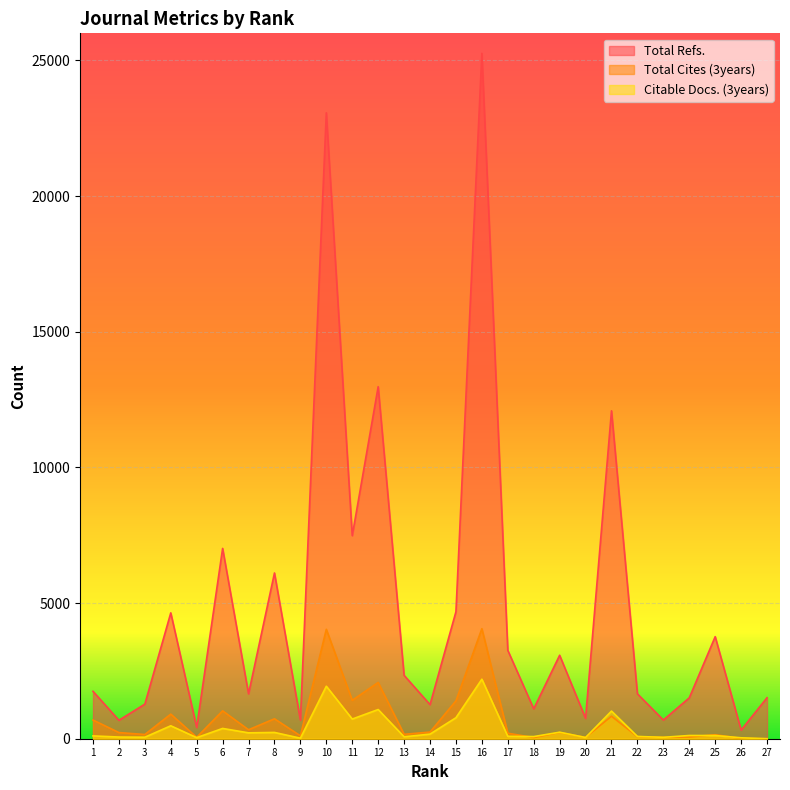

Reading left to right, transcribe all the data shown in this chart.

Total Refs.: 1747	680	1275	4639	417	7015	1655	6109	685	23070	7485	12976	2336	1256	4681	25263	3258	1102	3076	753	12087	1654	690	1507	3762	319	1512
Total Cites (3years): 689	227	156	907	53	1028	331	735	108	4033	1416	2074	163	246	1397	4056	203	44	230	50	829	76	52	64	147	13	0
Citable Docs. (3years): 104	62	56	477	40	379	217	232	20	1935	725	1076	71	170	774	2194	89	79	240	44	1019	83	52	119	118	34	0